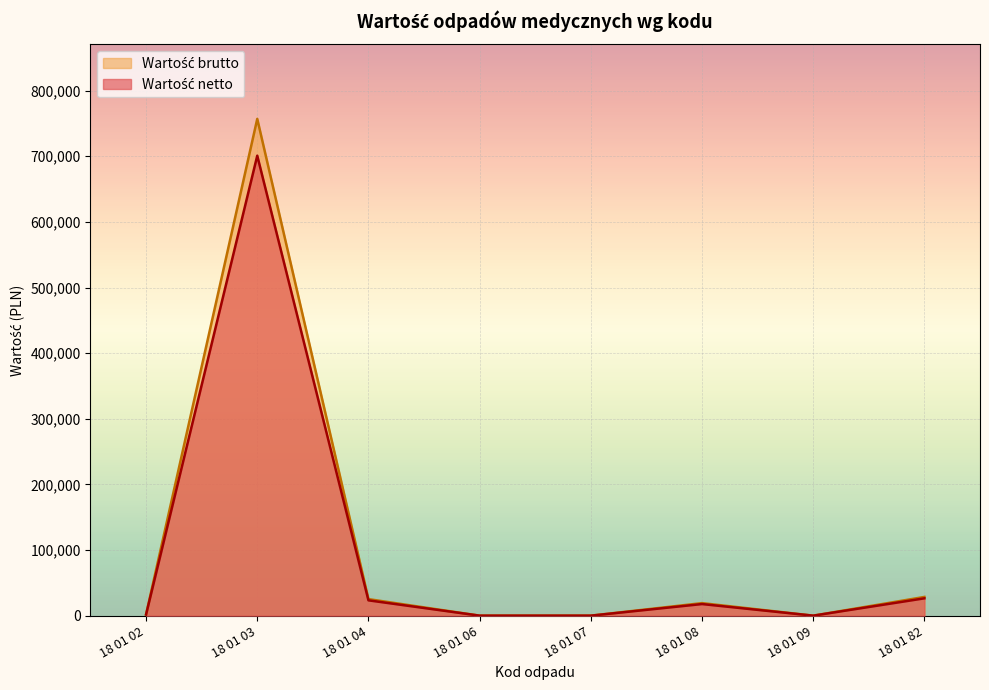

At which category is the sum across all series the highest?

18 01 03